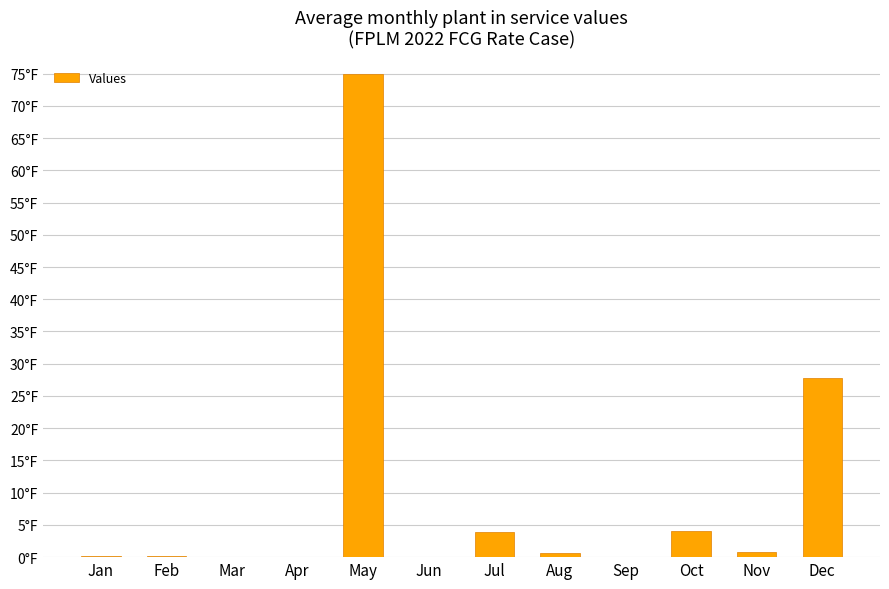

Are the bars horizontal?

No